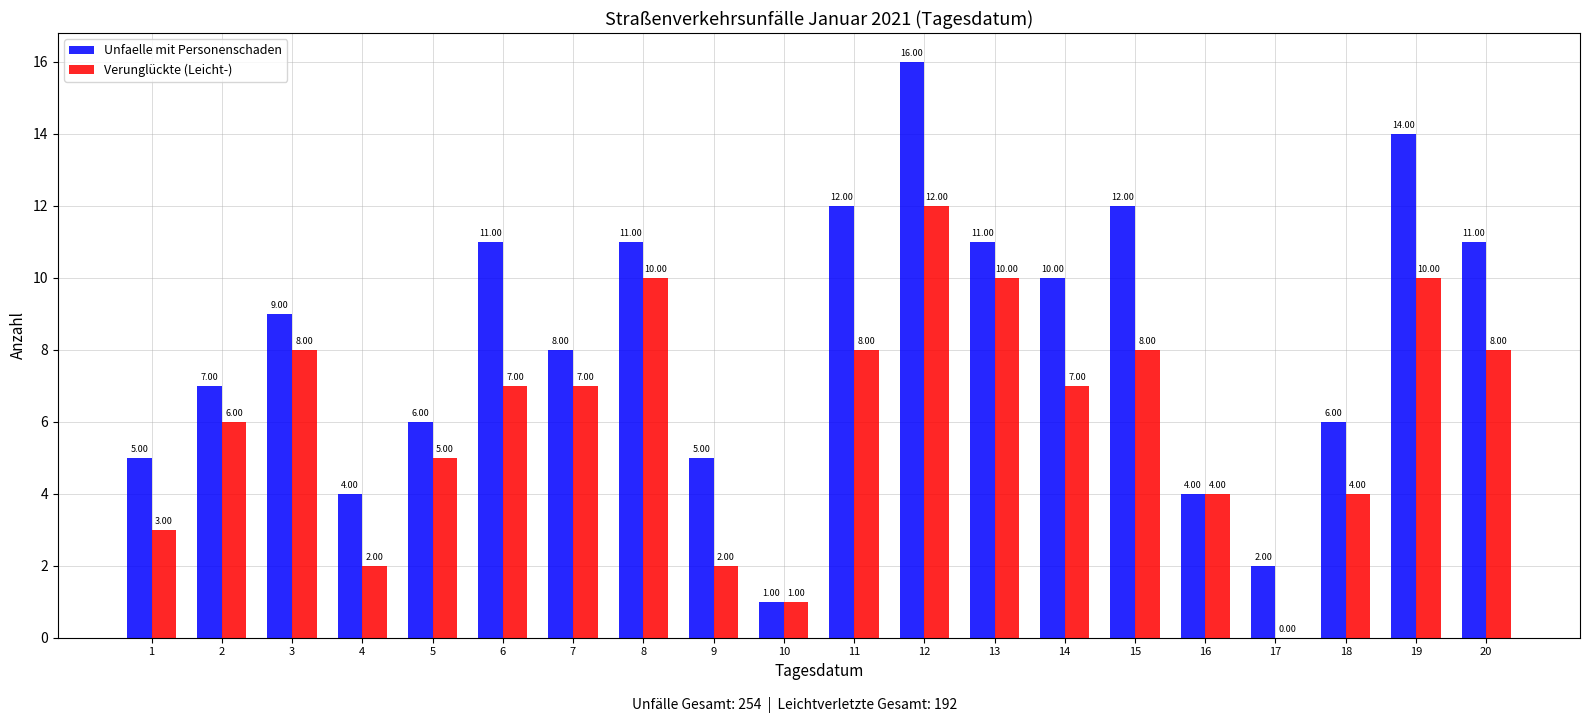

Is the value of Verunglückte (Leicht-) at 5 greater than the value of Unfaelle mit Personenschaden at 19?

No